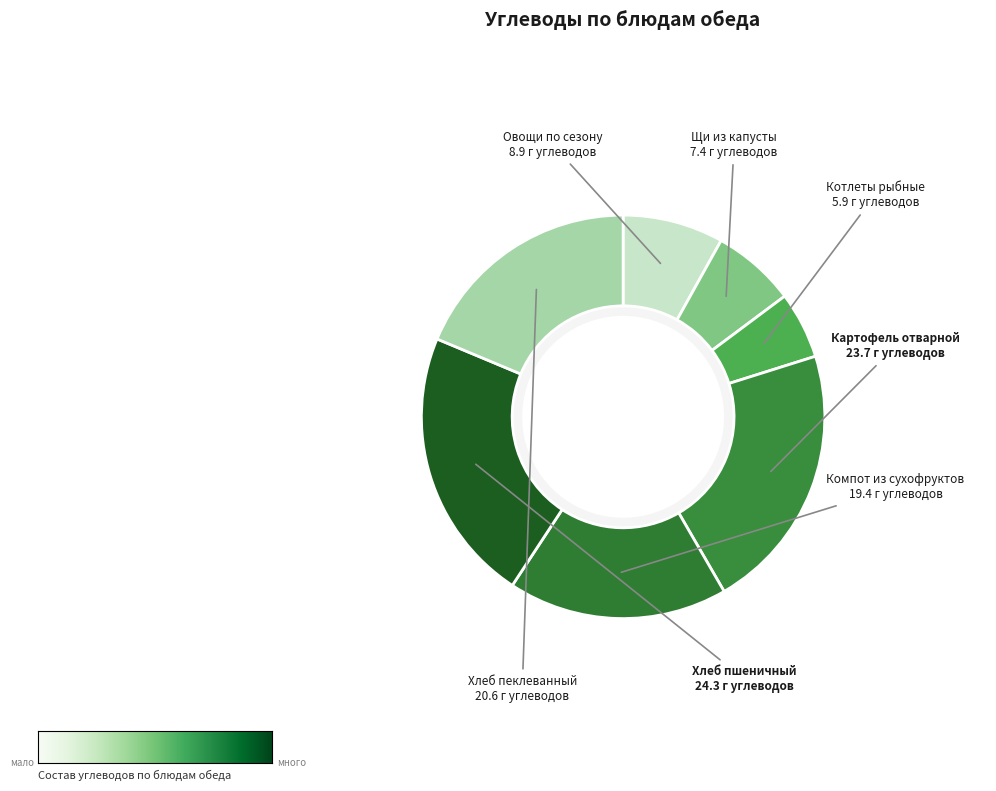

To the nearest percent, what is the average slice percentage?

14%